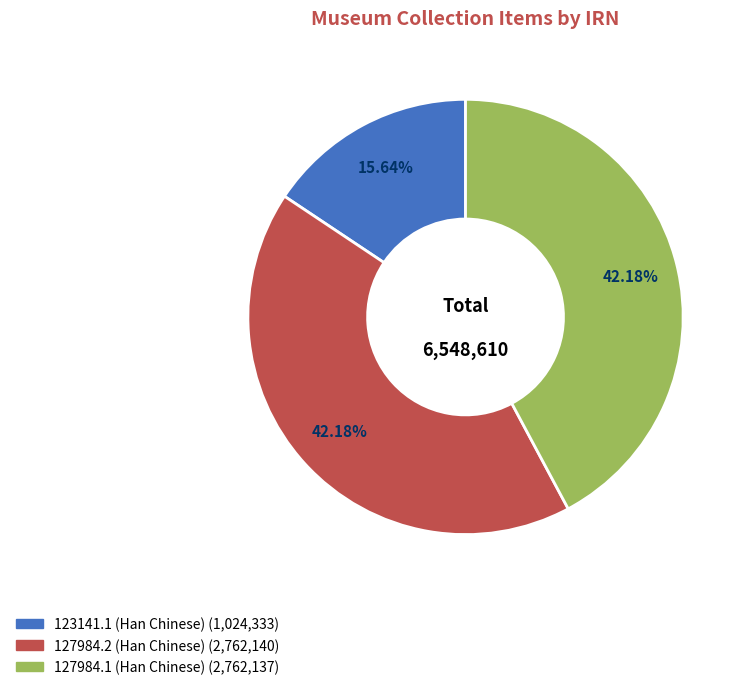

What percentage do 123141.1 (Han Chinese) and 127984.1 (Han Chinese) together represent?

57.8%